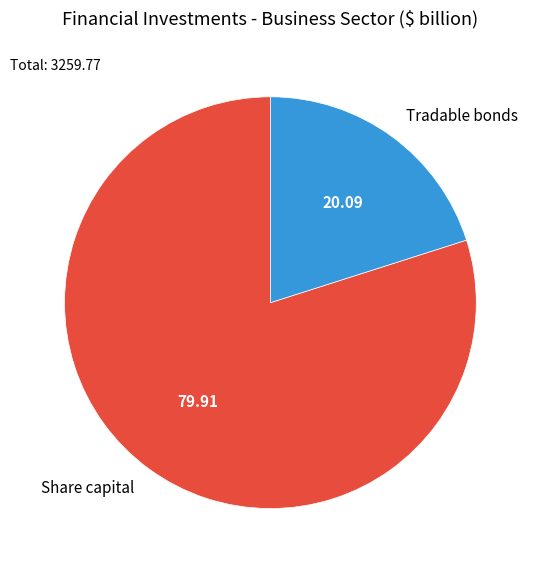

Does any single category account for the majority?

Yes